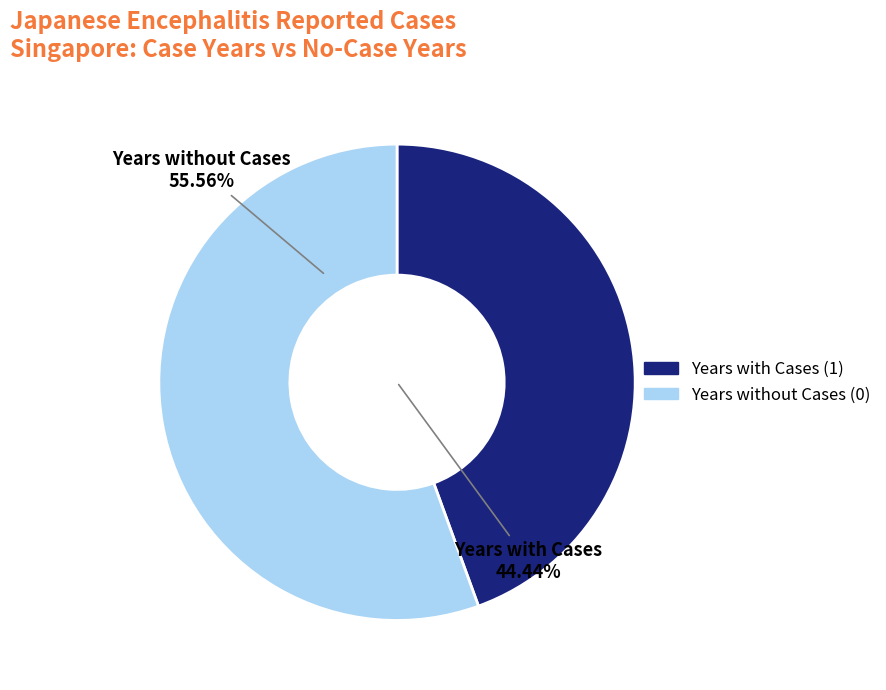

Is there any slice that represents more than half of the pie?

Yes